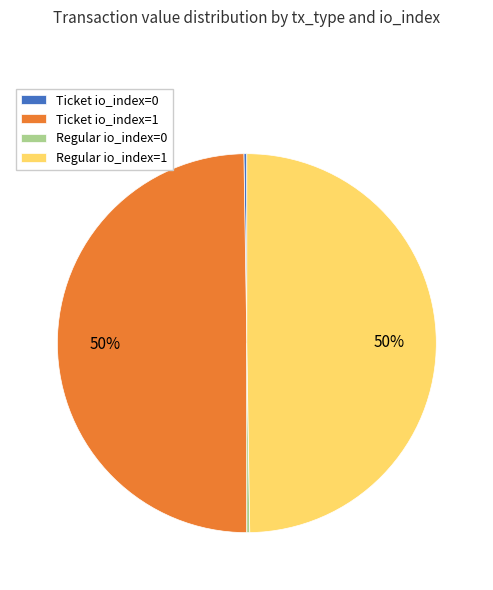

The Ticket io_index=1 slice represents 64% of the pie. True or false?

False